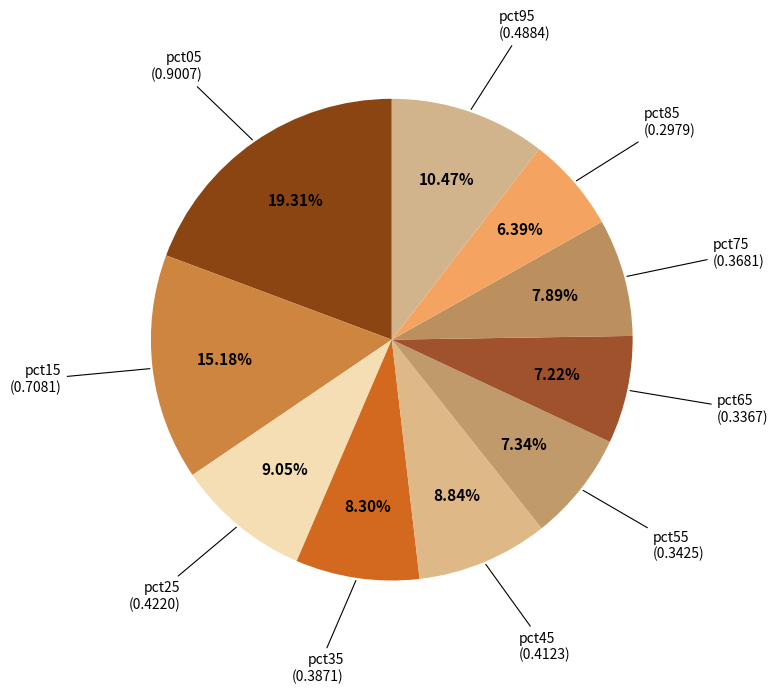

Is pct35 the majority of the pie?

No